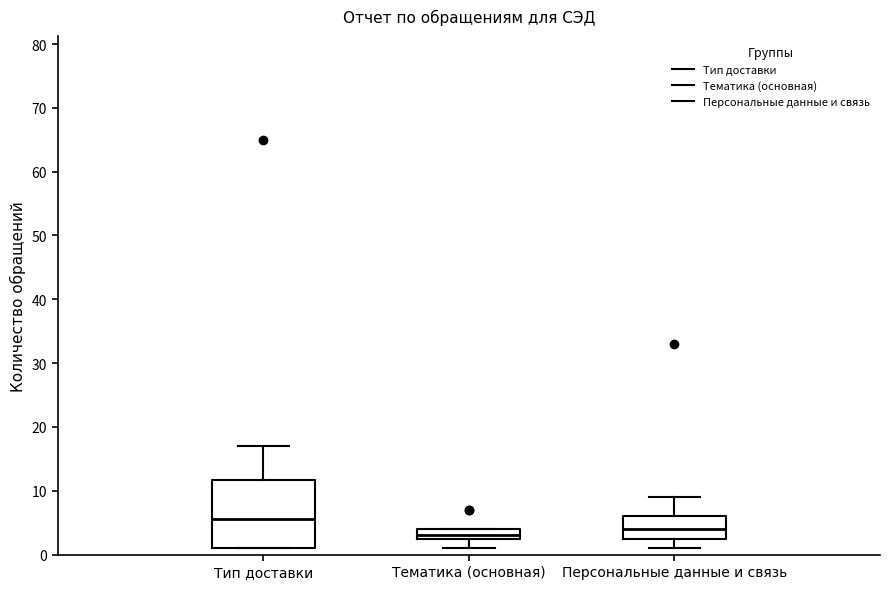

Which box is the tallest, from its lower edge to its upper edge?

Тип доставки